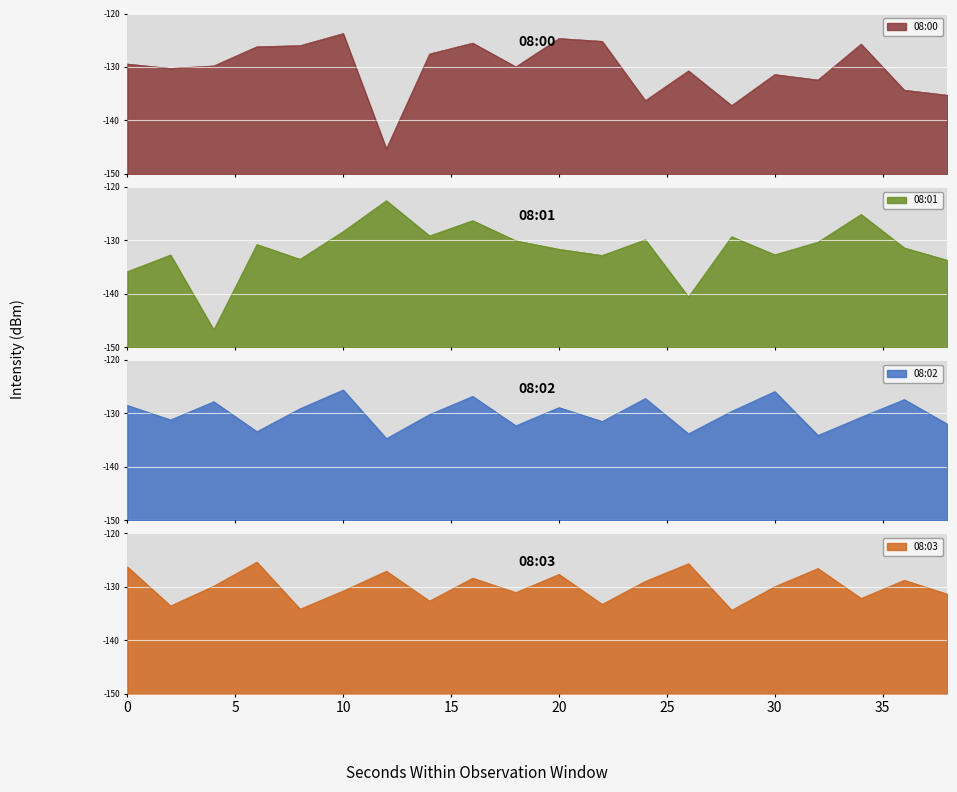

In 08:00, how many points are lower than both neighbors (excluding endpoints)?

6